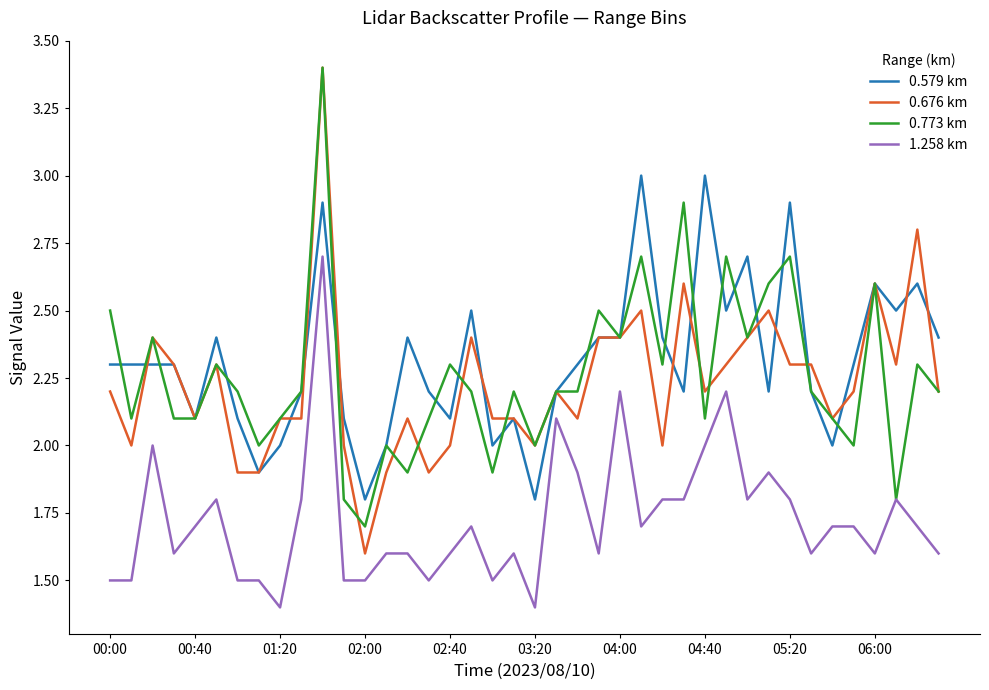

What is the highest value of the 0.773 km series?

3.4